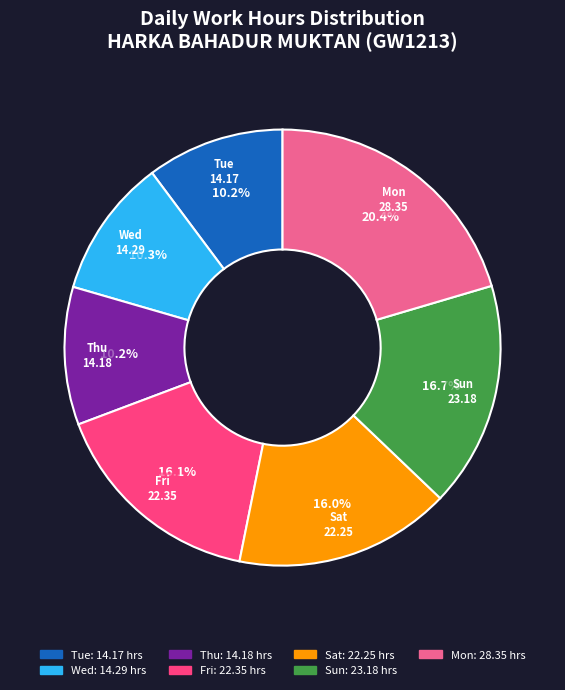

The Tue slice represents 10% of the pie. True or false?

True